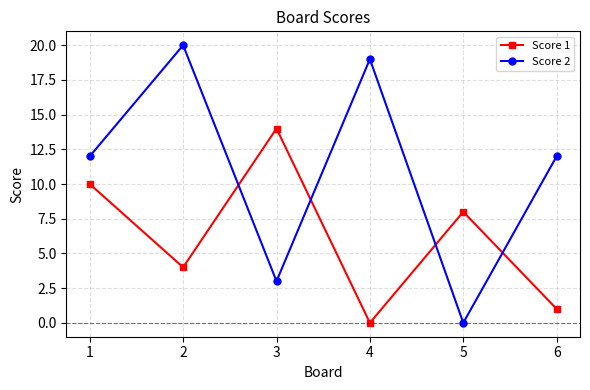

How many positive values does the Score 1 series have?

5